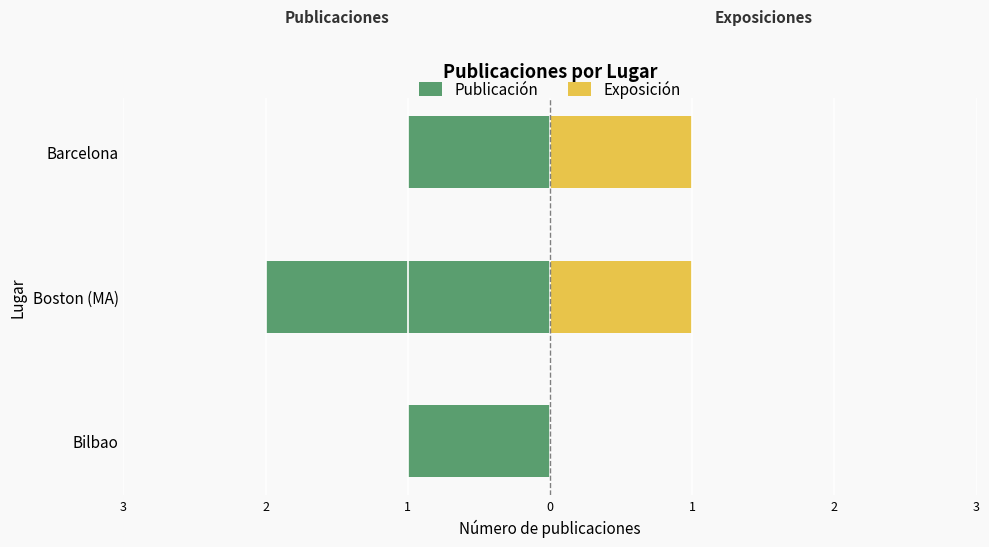

What is the difference between the Publicación values at Barcelona and Boston (MA)?

1